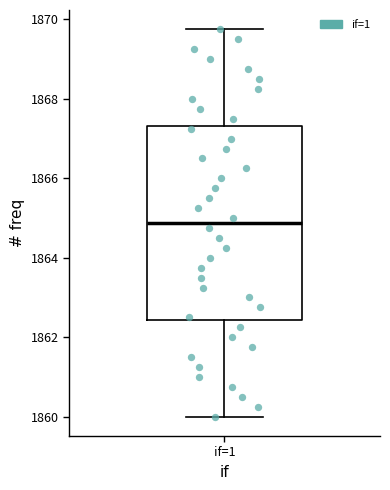

Read this box plot against the y-axis: the position of the median line, the range covered by the box, and the ends of both whiskers. The values are not printed on the chart, so give them approximately, as read against the axis.

median 1864.8, box 1862.4 to 1867.4, whiskers 1860.0 to 1869.8